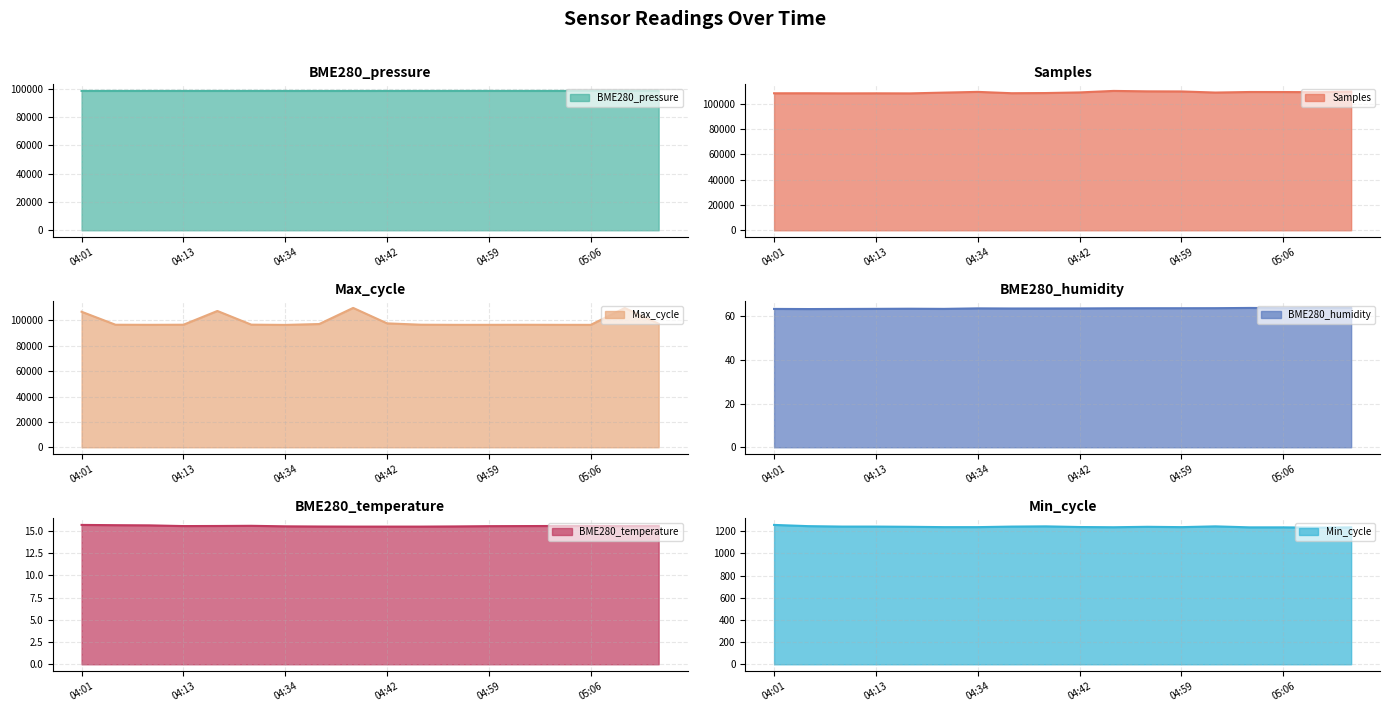

How many BME280_temperature values are between 15 and 16?

18